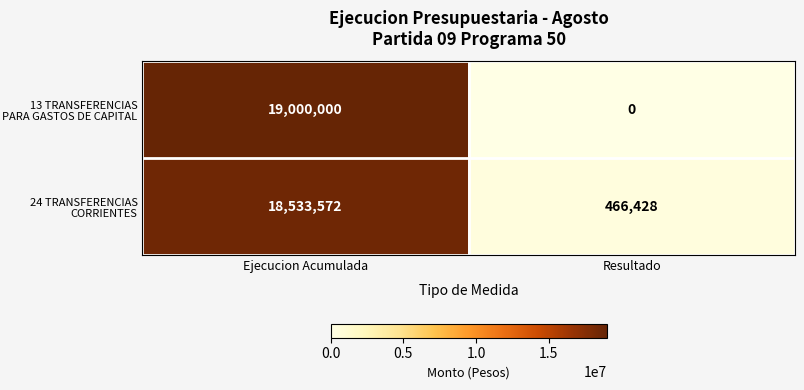

Is it true that 13 TRANSFERENCIAS PARA GASTOS DE CAPITAL equals 0 at Resultado?

True